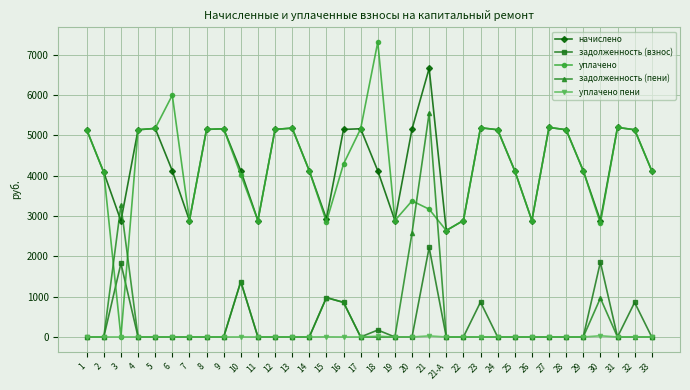

How many times do задолженность (пени) and начислено cross each other?

2